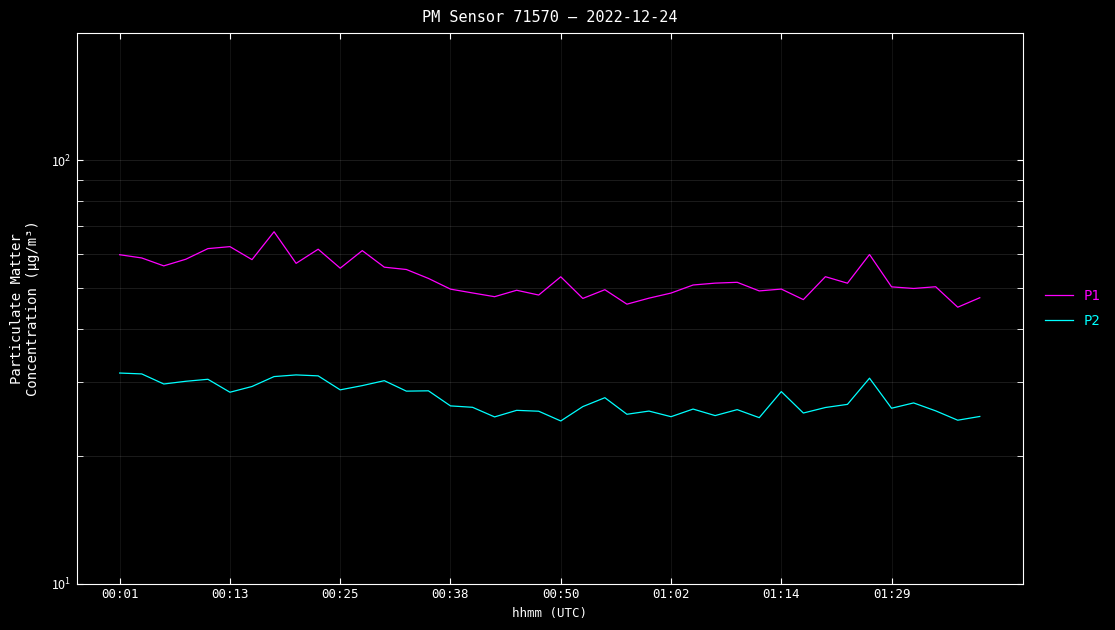

Which series changed the most between 00:25 and 33?

P1